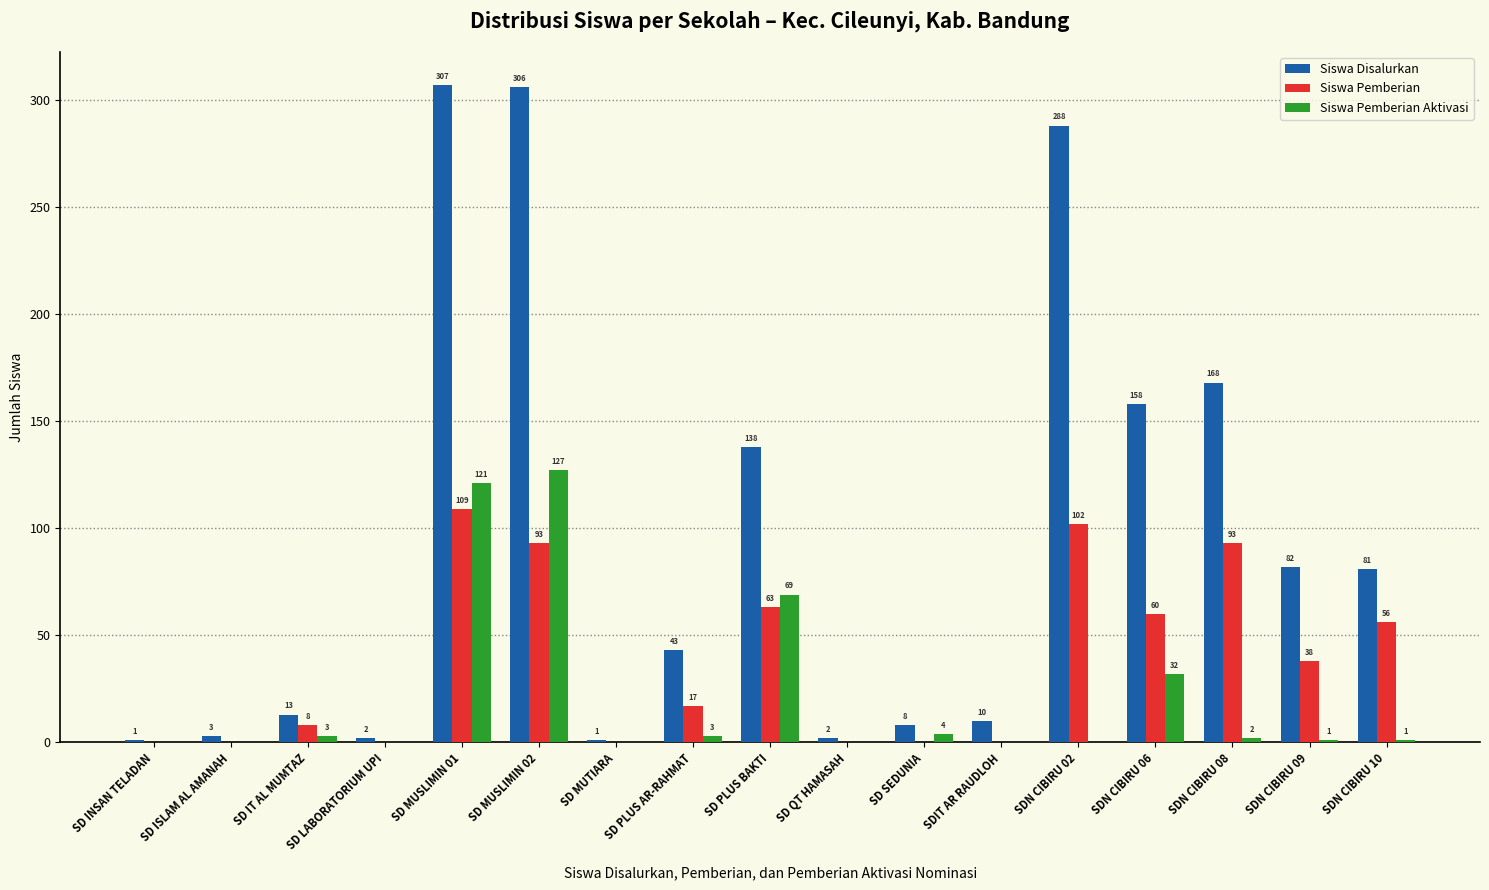

True or false: Siswa Pemberian Aktivasi has a value of 0 at SD QT HAMASAH.

True